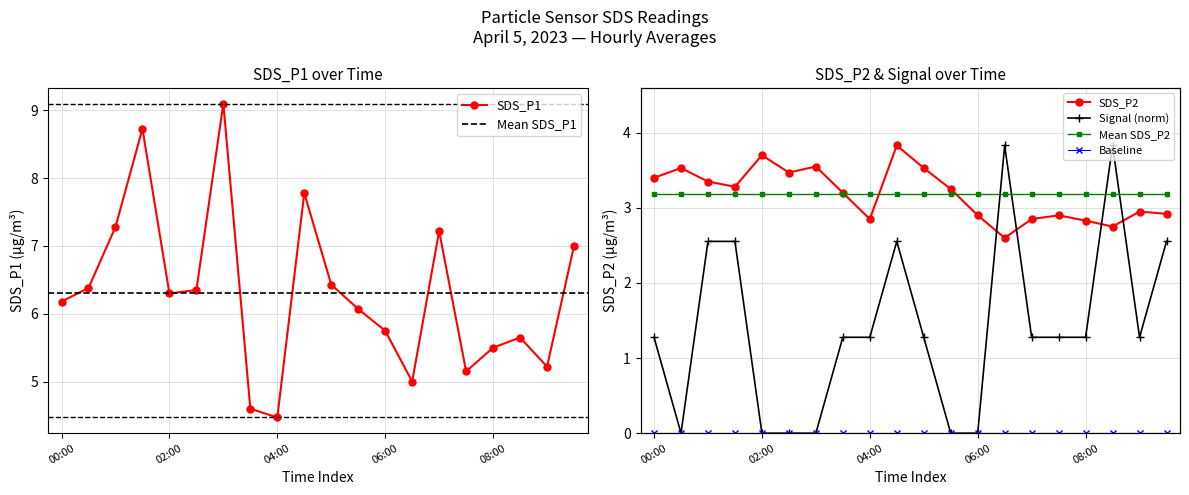

Which category has the lowest value across all series?

06:30